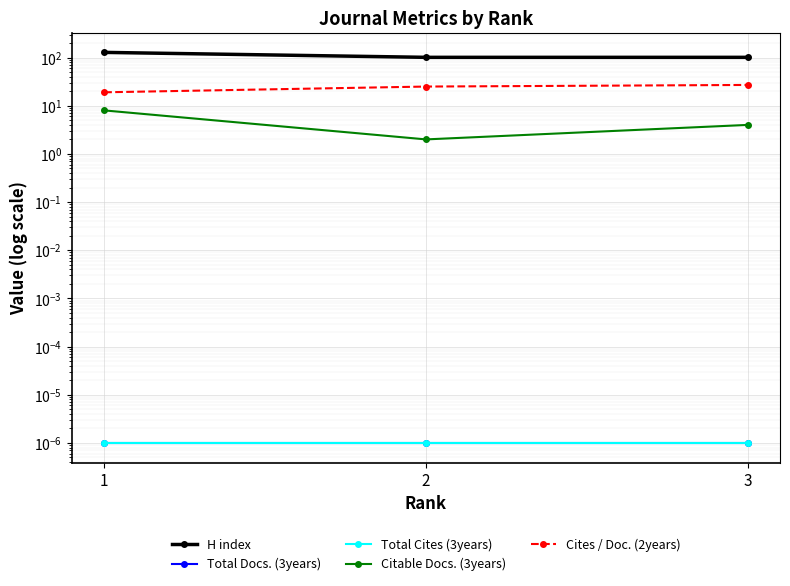

Which label corresponds to the smallest value in the chart?

1